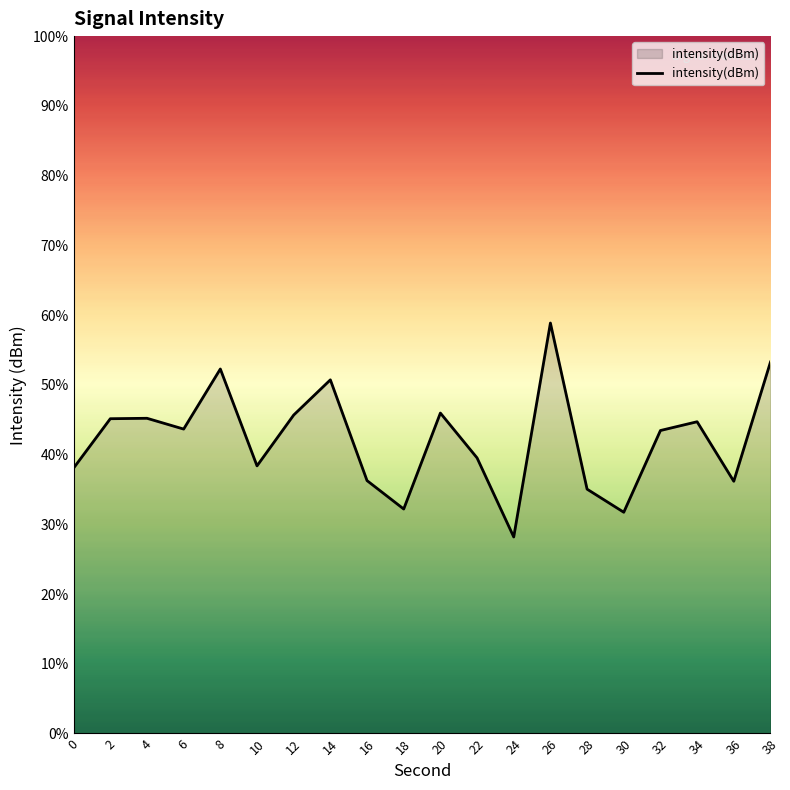

How many lines are shown in the chart?

1